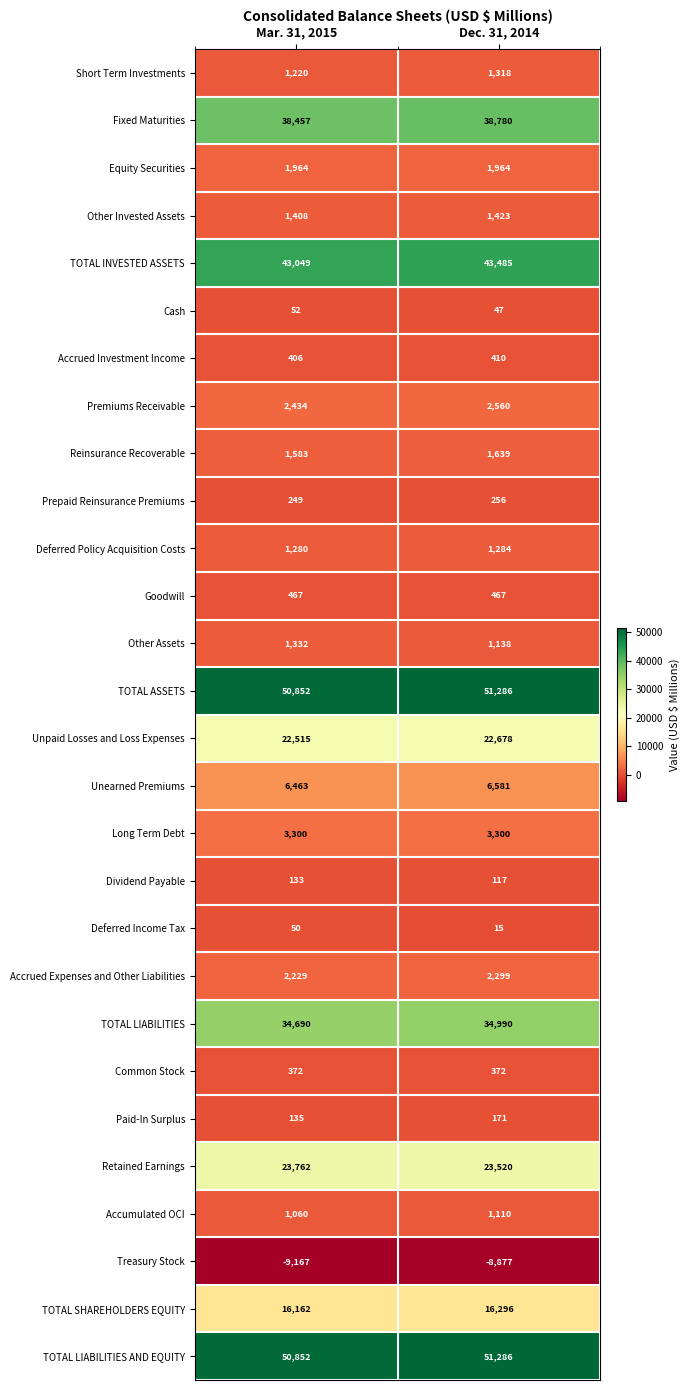

What value does the TOTAL LIABILITIES series have at Dec. 31, 2014?

34990